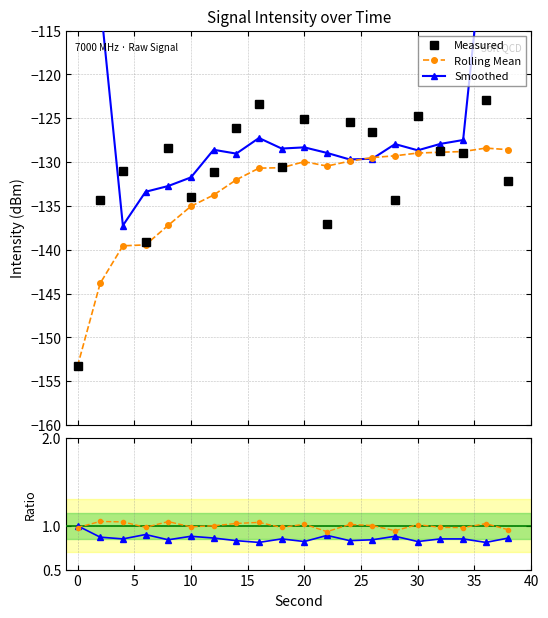

How many values in the Measured series are below -128?

13